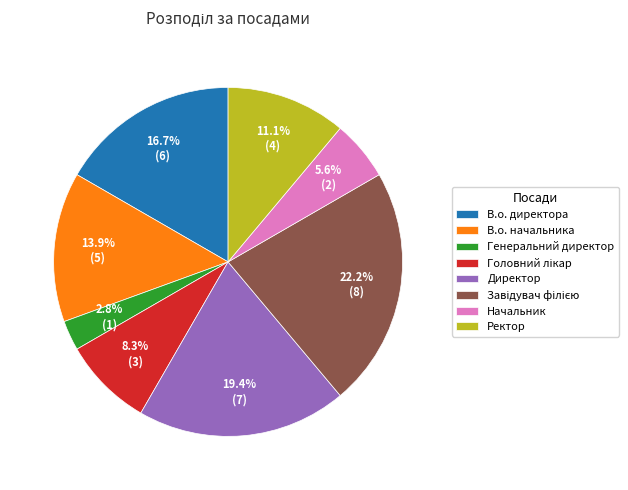

What percentage is NOT represented by Ректор?

88.9%